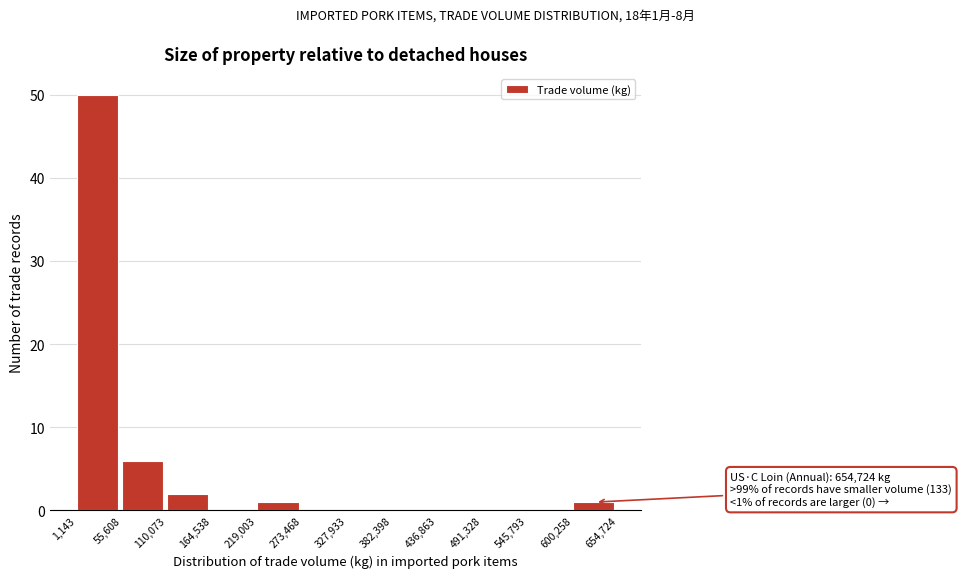

Over which range of the x-axis is the bar tallest?

1,143 to 55,608